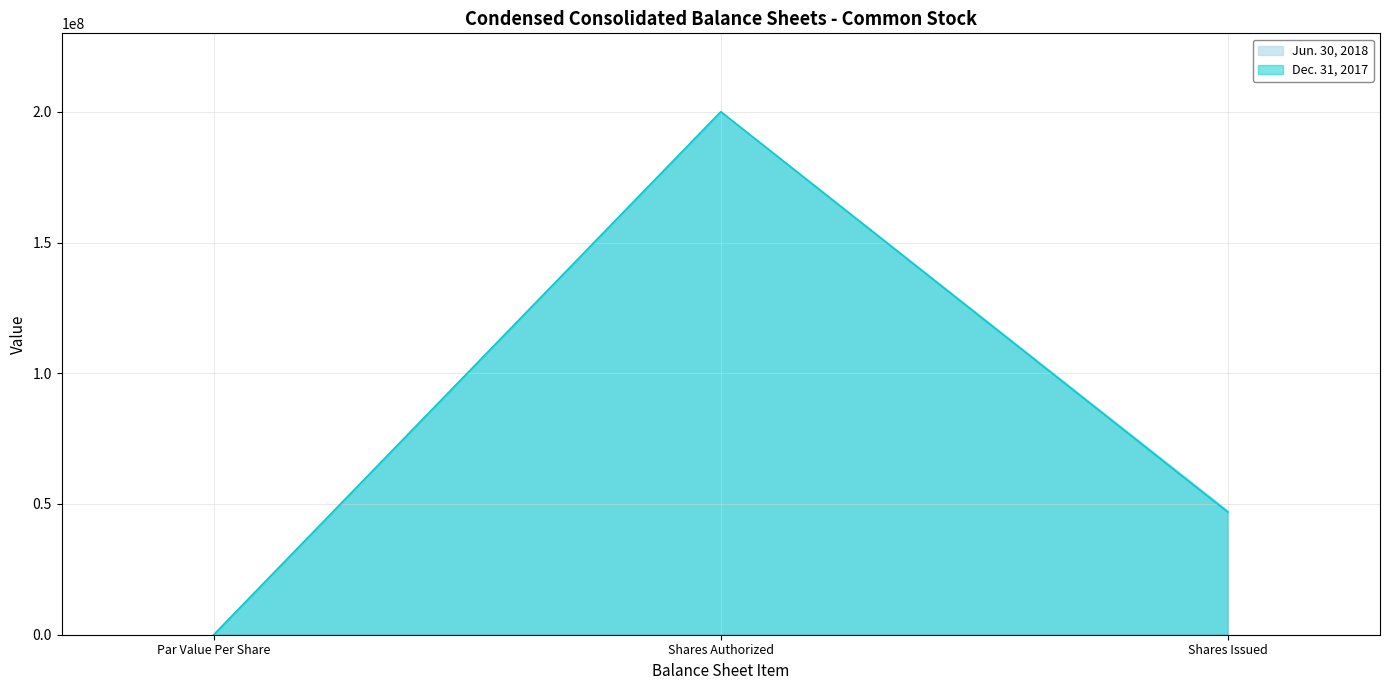

How many lines are shown in the chart?

2